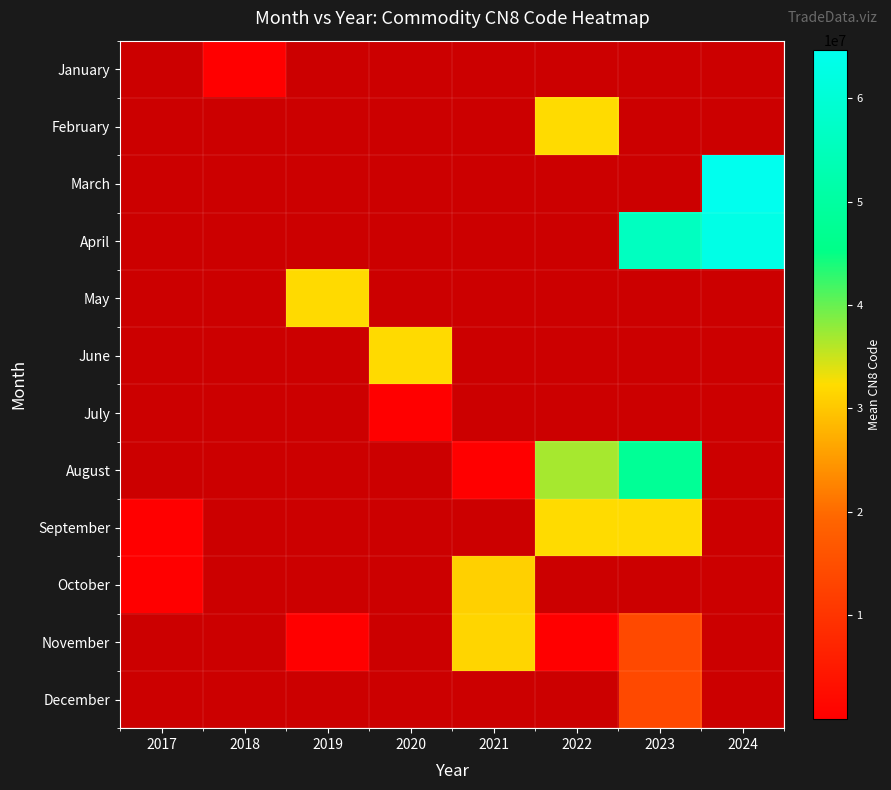

Rank the categories by April value from lowest to highest.

2017, 2018, 2019, 2020, 2021, 2022, 2023, 2024